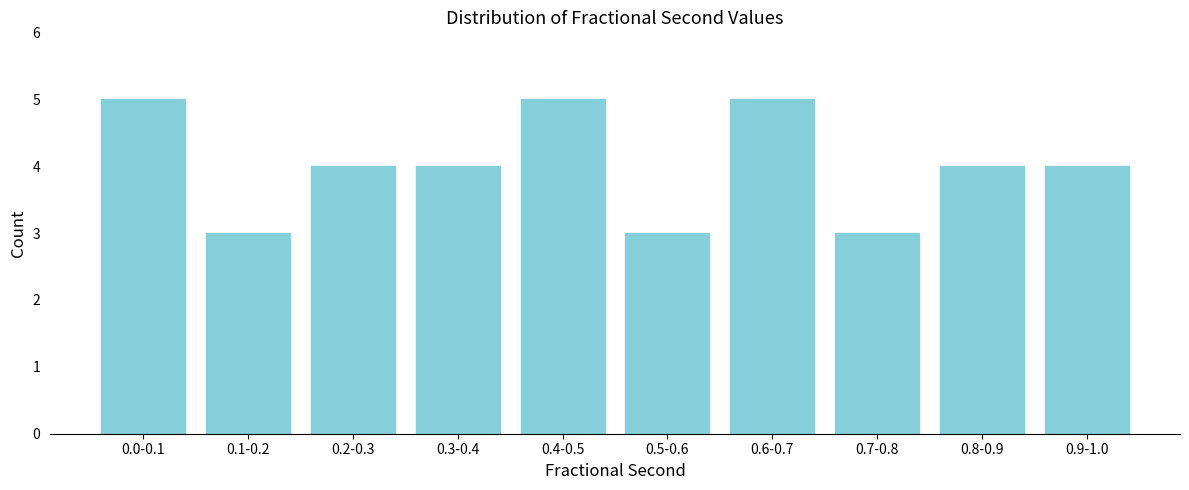

Reading left to right, extract all data points from this chart.

0.0-0.1=5	0.1-0.2=3	0.2-0.3=4	0.3-0.4=4	0.4-0.5=5	0.5-0.6=3	0.6-0.7=5	0.7-0.8=3	0.8-0.9=4	0.9-1.0=4